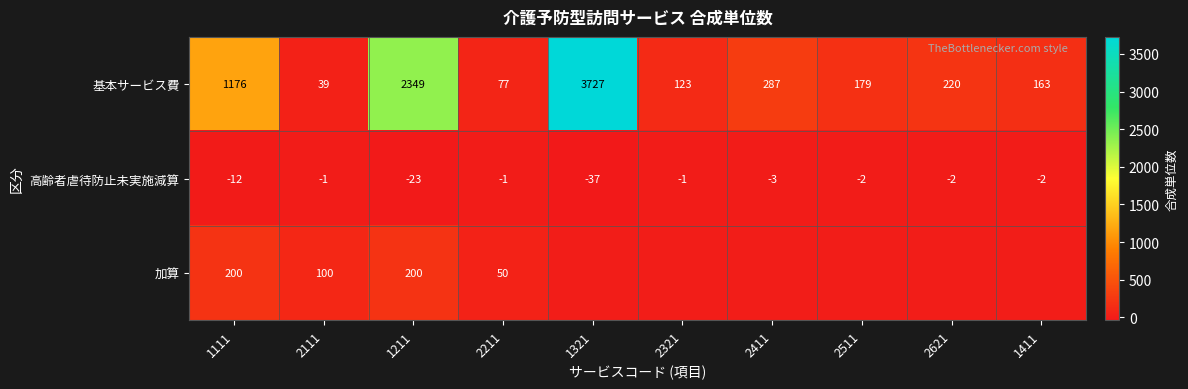

Between 1321 and 1211, which is larger?

1321